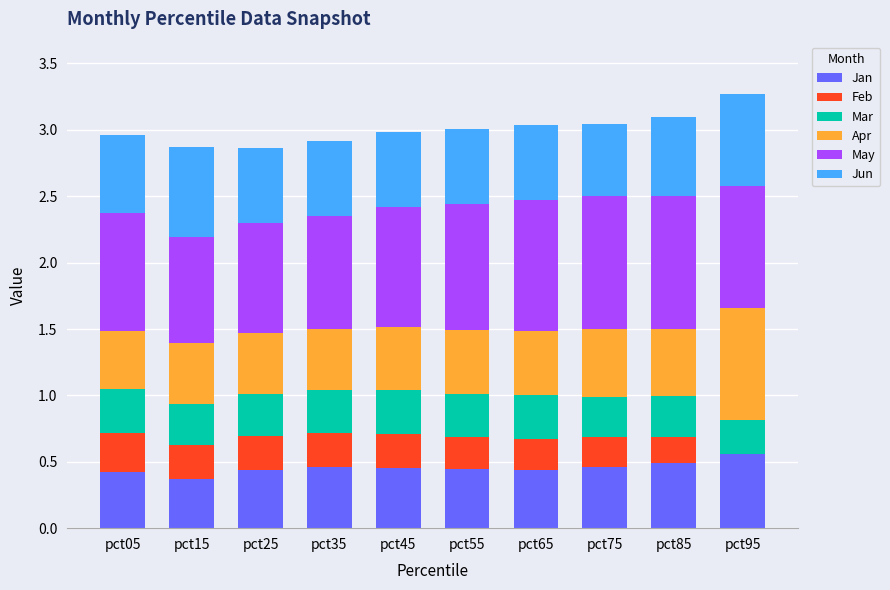

True or false: Jan has a value of 0.6 at pct95.

True